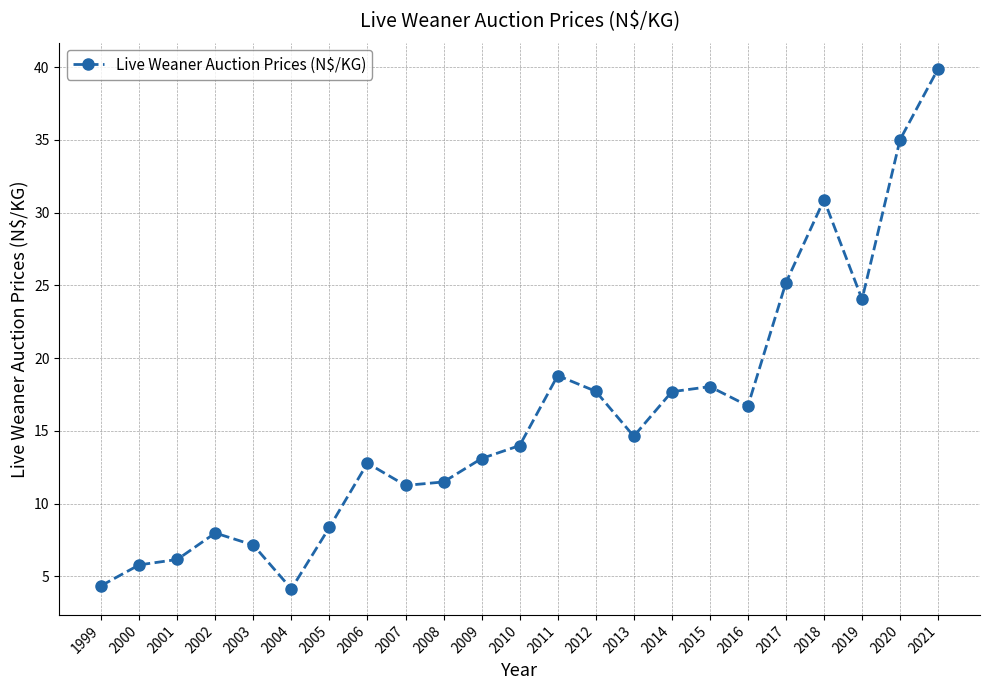

At which category does the chart reach its peak across all series?

2021